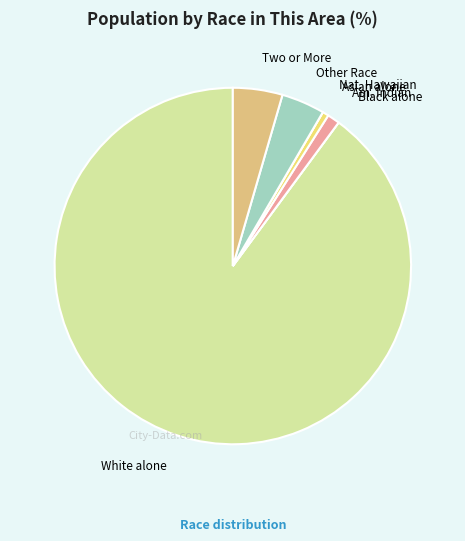

True or false: Asian alone accounts for 11% of the total.

False